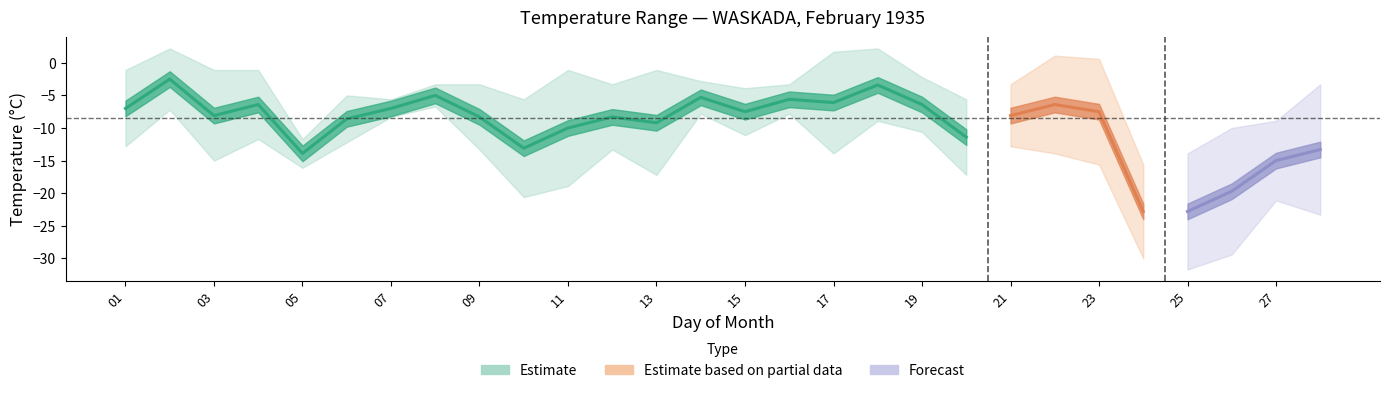

What is the spread (max minus min) of values at 23?

16.2